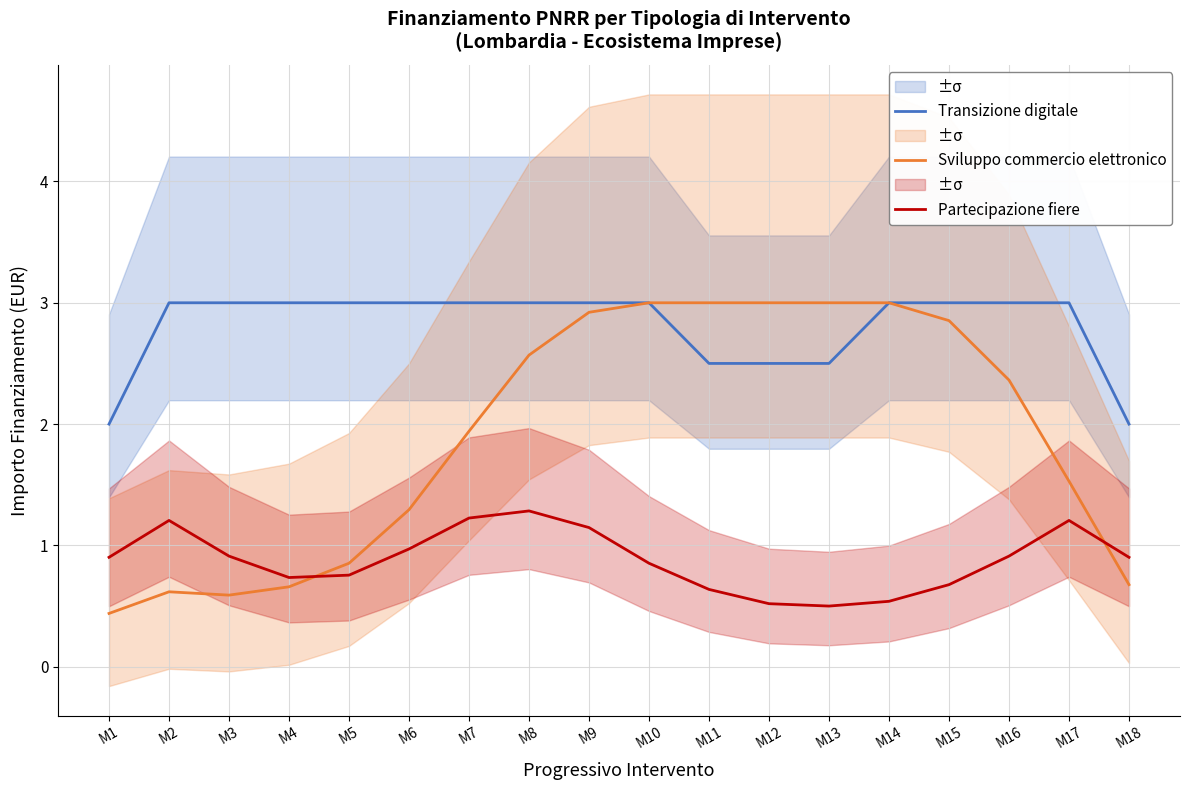

At which category does the chart reach its peak across all series?

M2